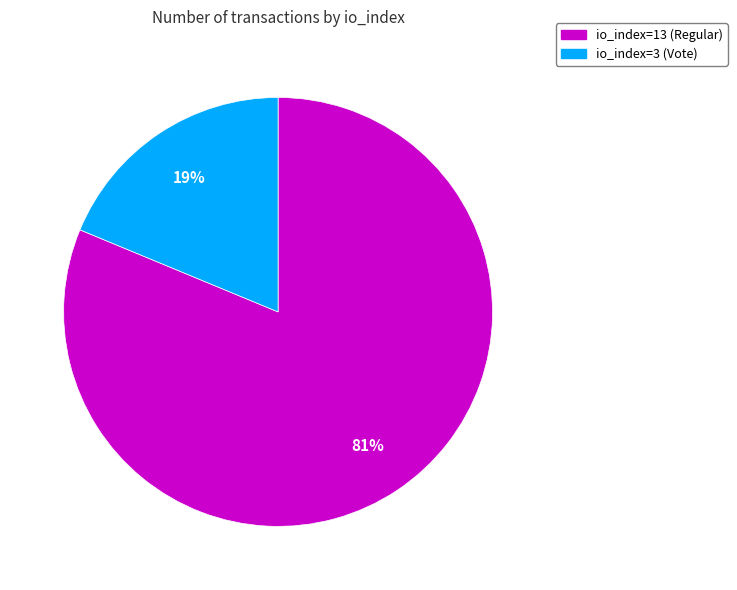

Is the sum of io_index=13 (Regular) and io_index=3 (Vote) greater than half?

Yes